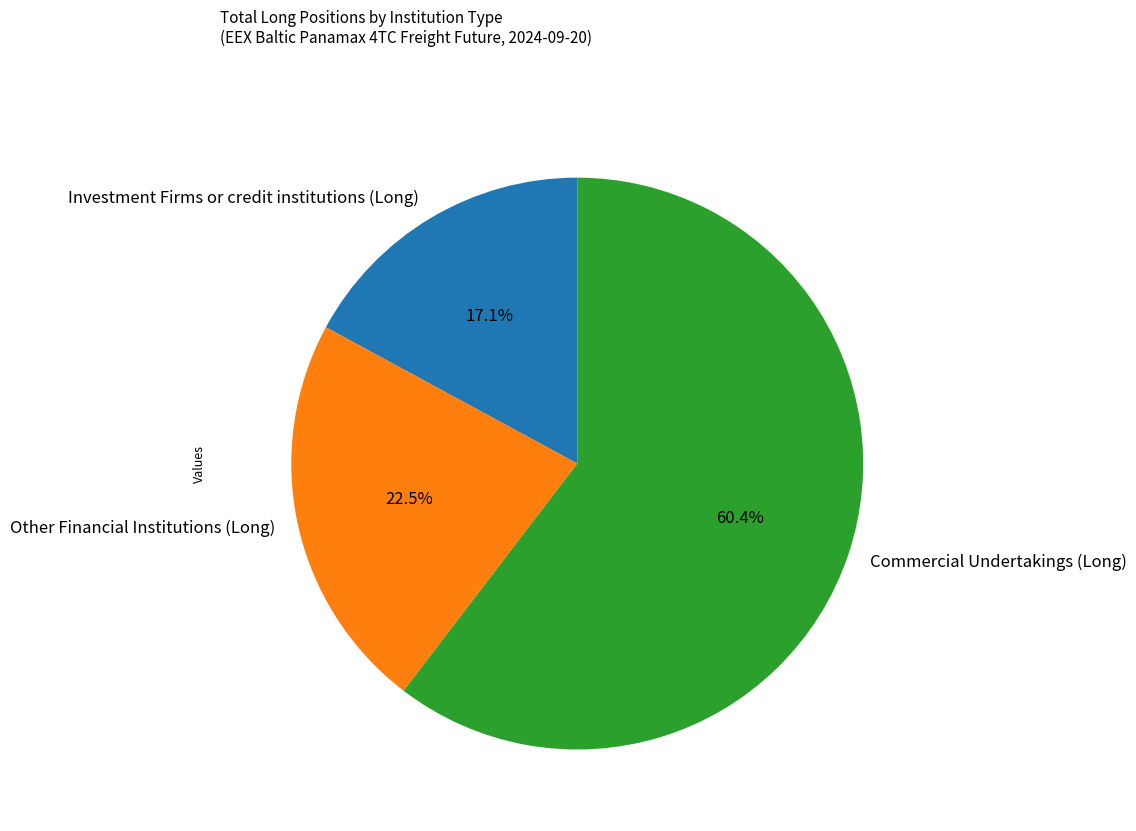

Which has a higher value, Commercial Undertakings (Long) or Investment Firms or credit institutions (Long)?

Commercial Undertakings (Long)